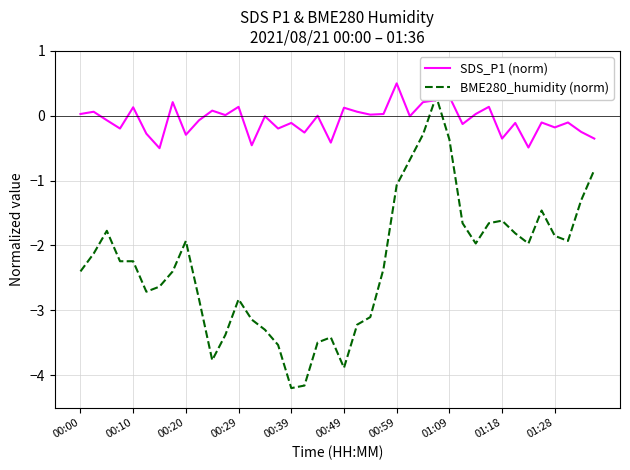

What is the difference between the second highest and second lowest values in the SDS_P1 (norm) series?

0.8